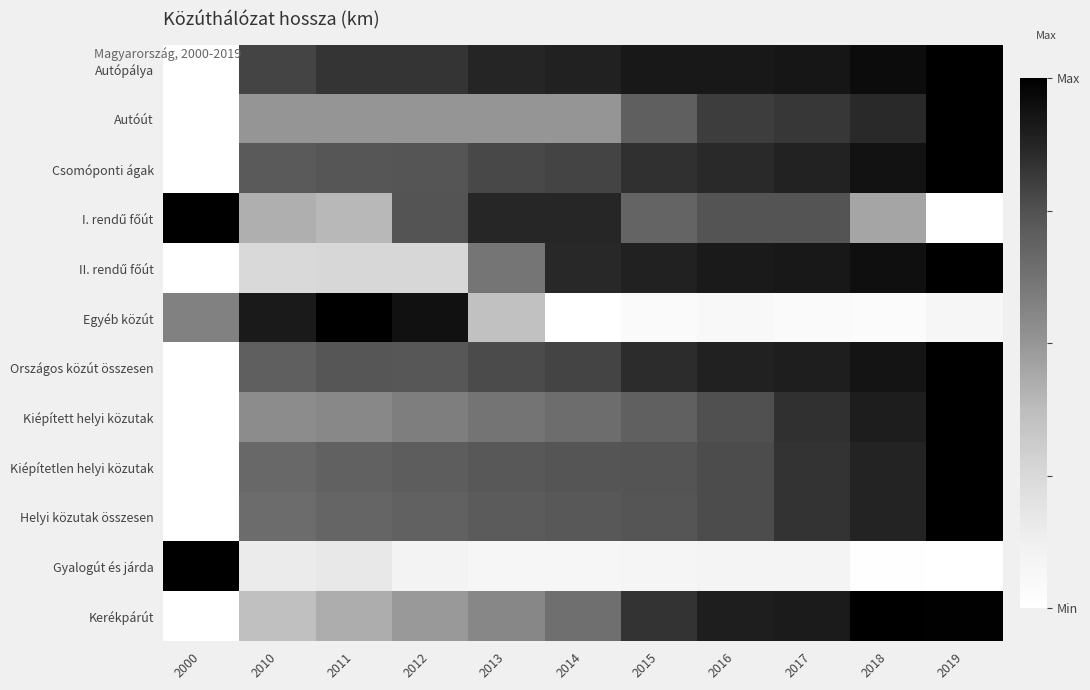

What is the total value across all series at 2000?

2.6